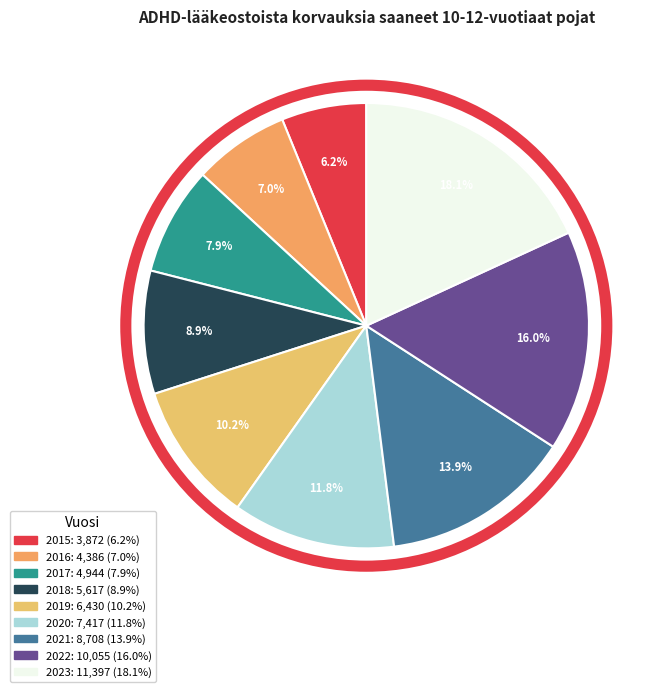

Between 2022 and 2023, which is larger?

2023